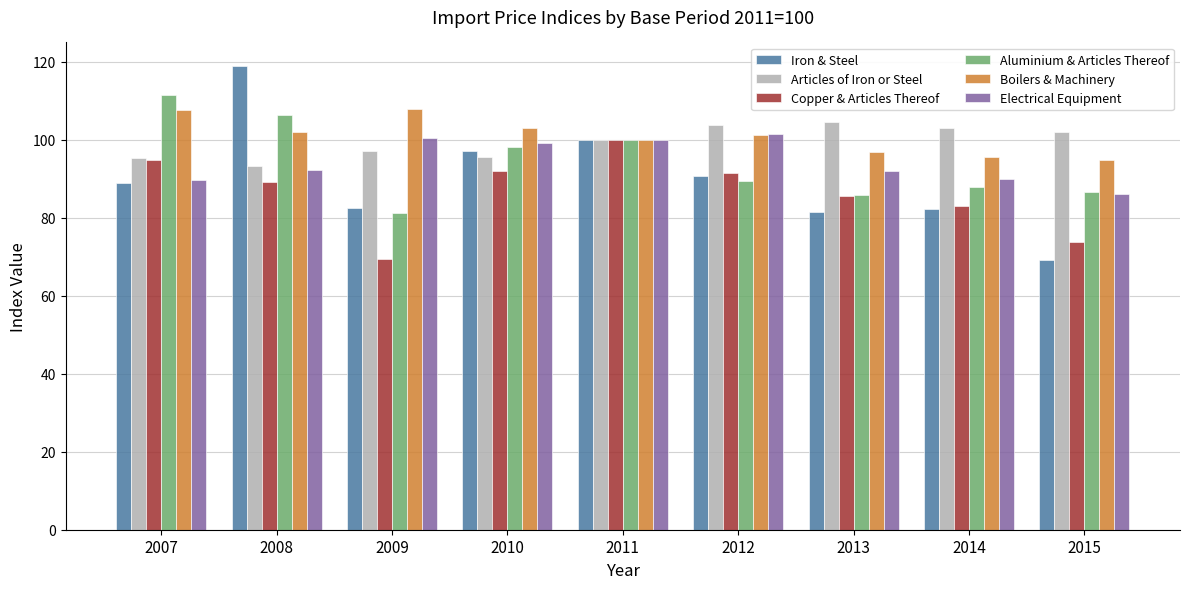

Is the value of Copper & Articles Thereof at 2009 greater than the value of Iron & Steel at 2010?

No